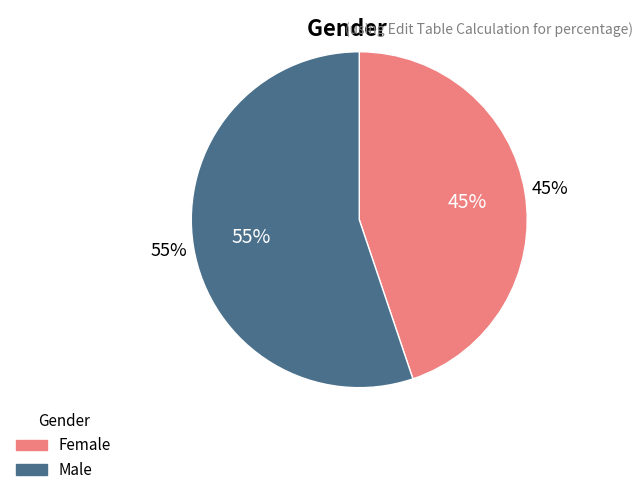

To the nearest percent, what percentage of the pie is นาย?

55%